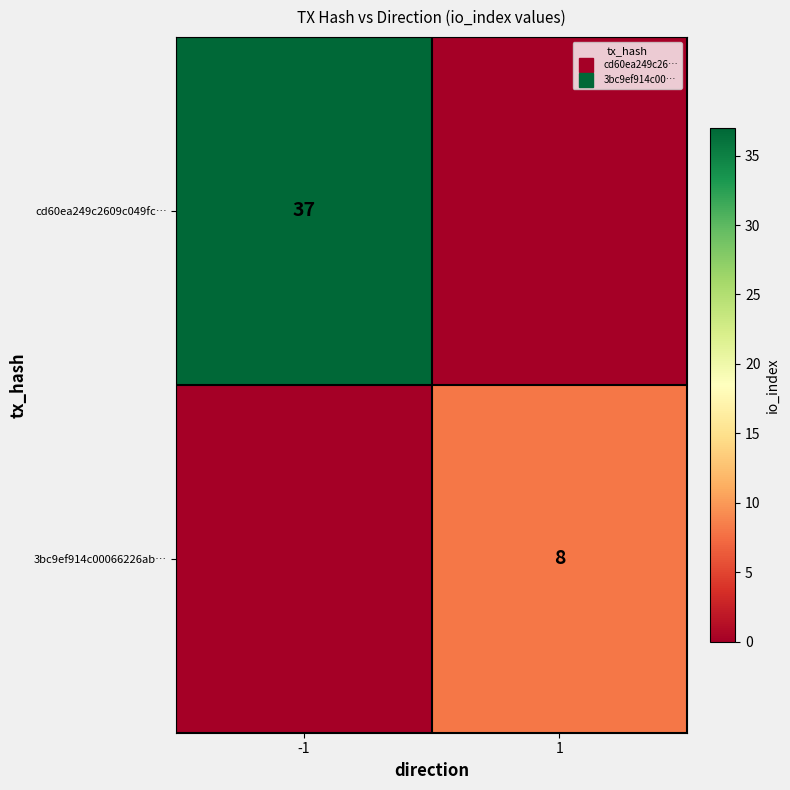

The value of 3bc9ef914c00066226ab… at 1 is 8. True or false?

True